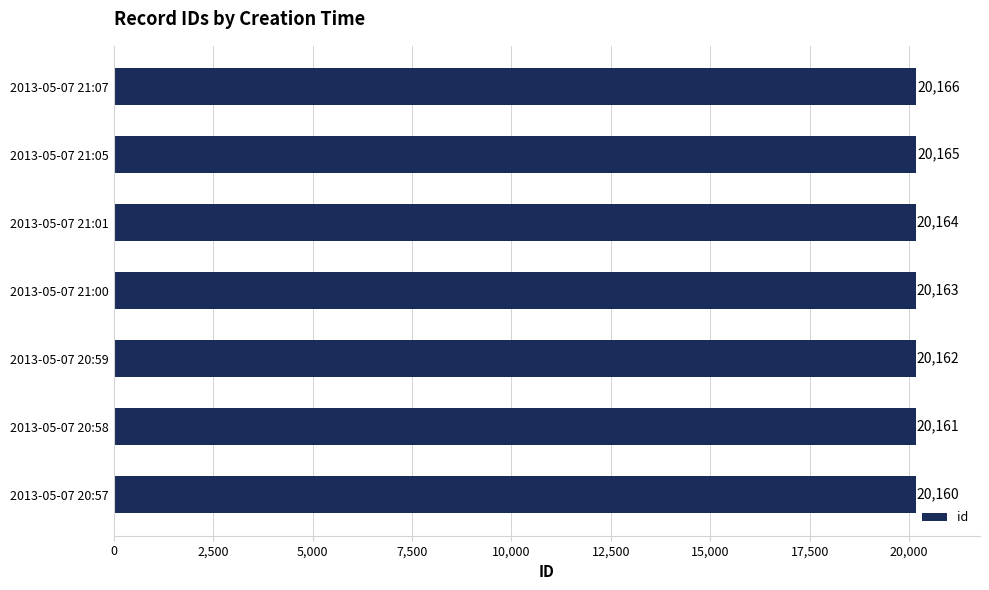

Which category has the lowest value across all series?

2013-05-07 20:57